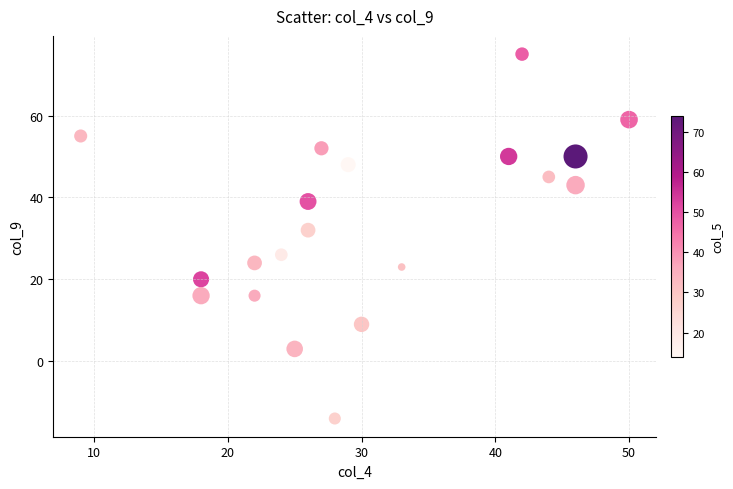

What Y value in the scatter plot is closest to 30?

32